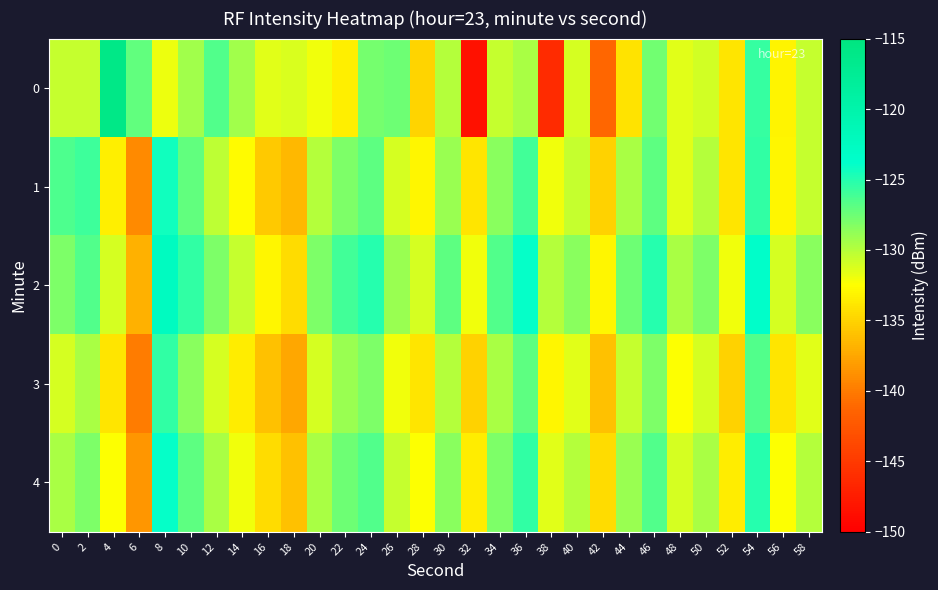

Rank the series at 32 from lowest to highest value.

0, 3, 1, 4, 2